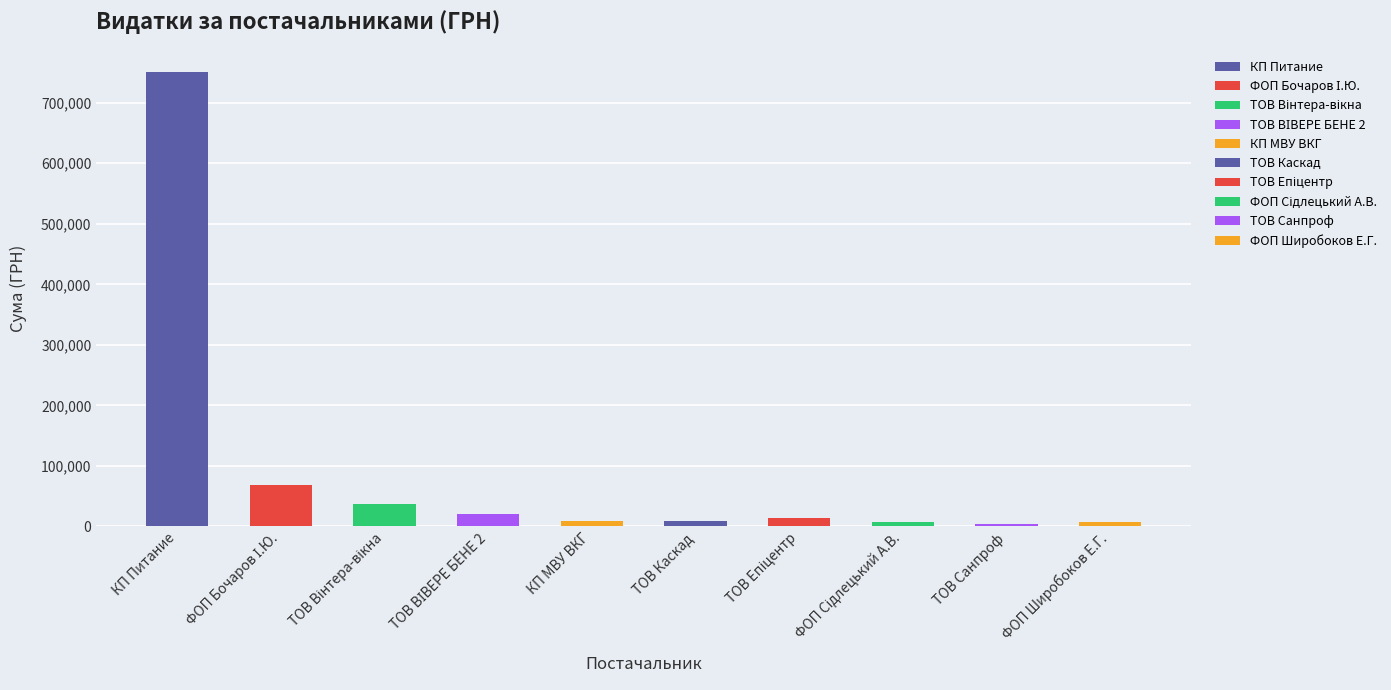

What is the sum of all values?

928058.2